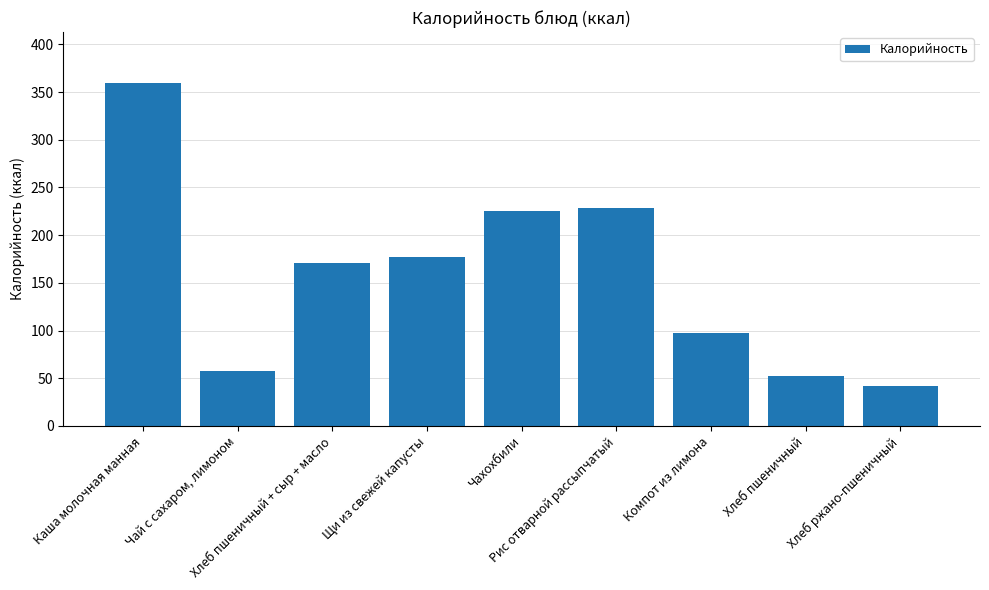

At which category does the chart reach its peak across all series?

Каша молочная манная